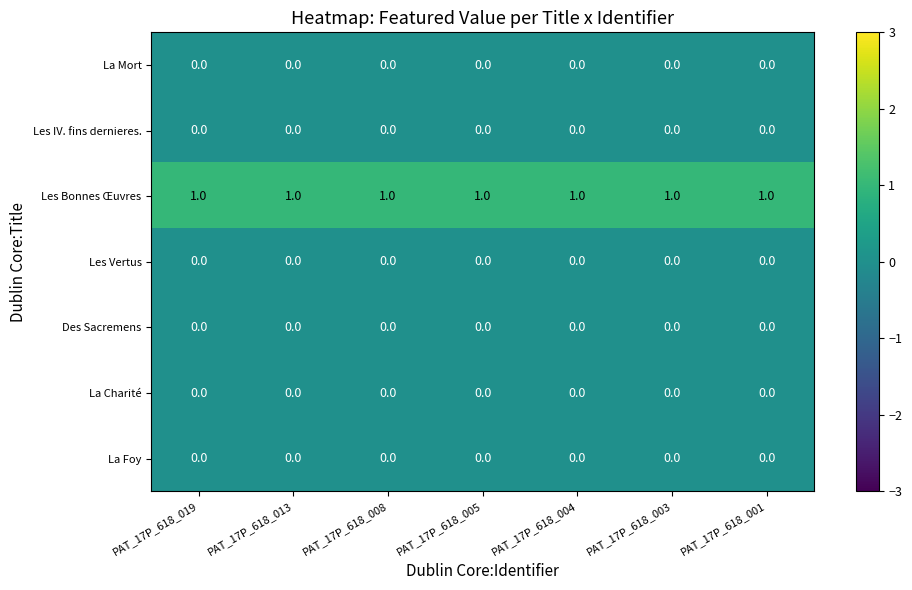

The value of Les Bonnes Œuvres at PAT_17P_618_003 is 2. True or false?

False